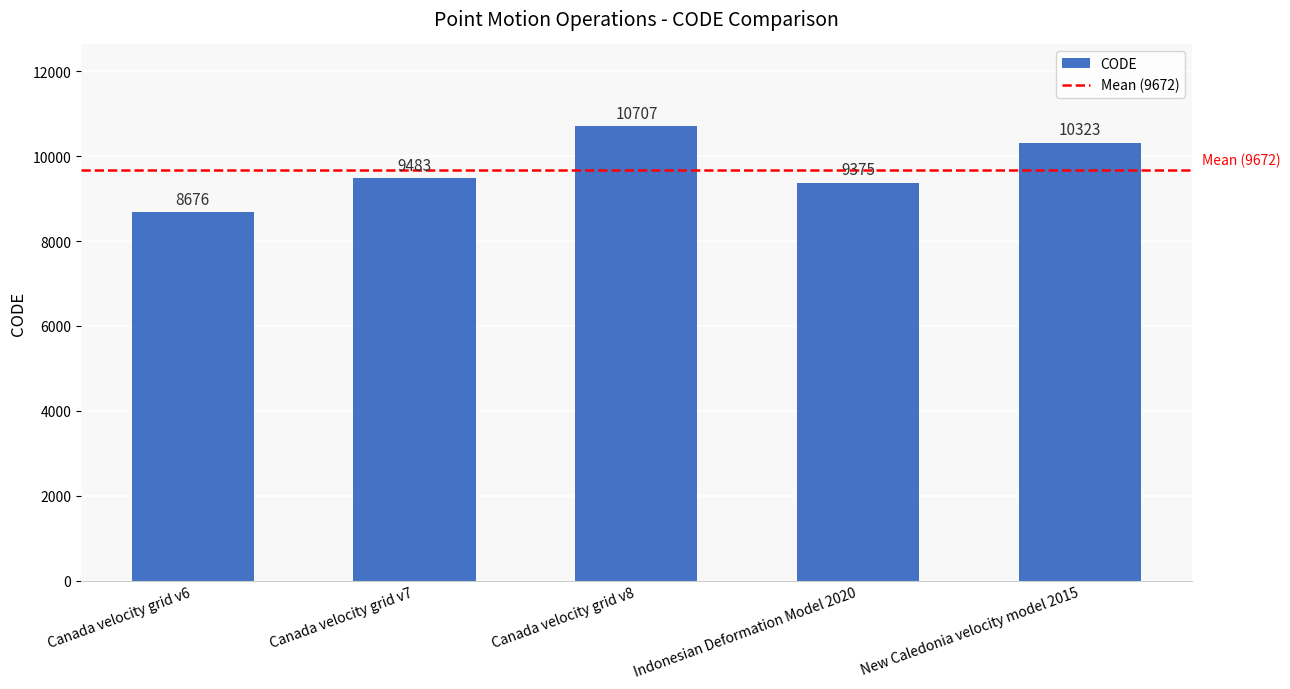

What is the value of the 5th bar from the left?

10323